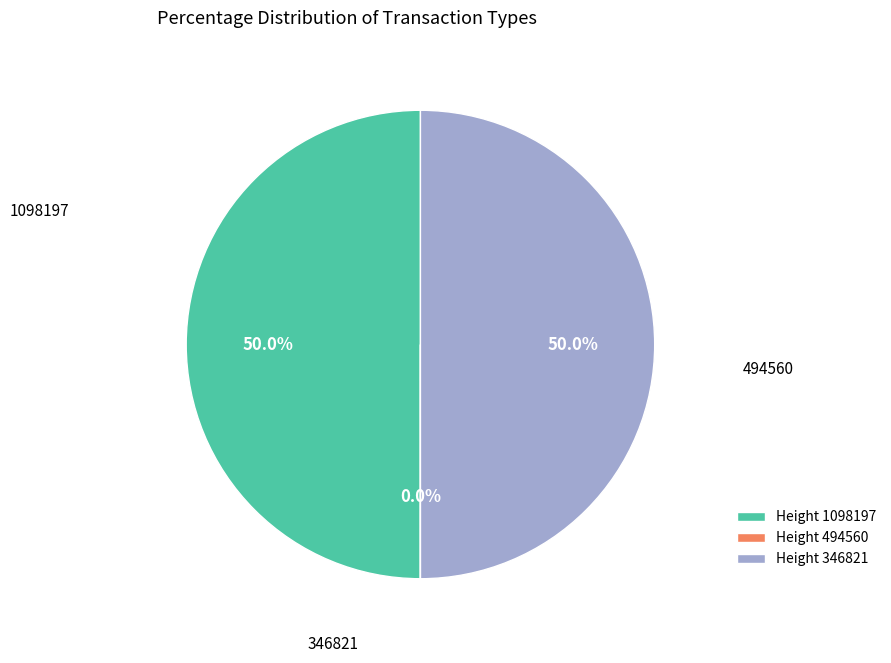

To the nearest percent, what is the average slice percentage?

33%